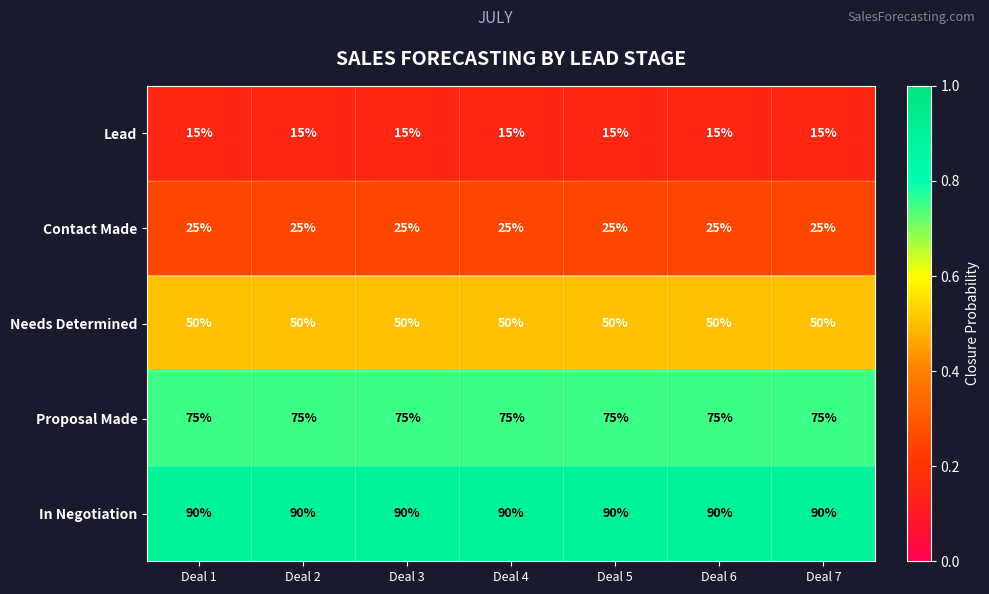

Which series has the largest total across all categories?

In Negotiation